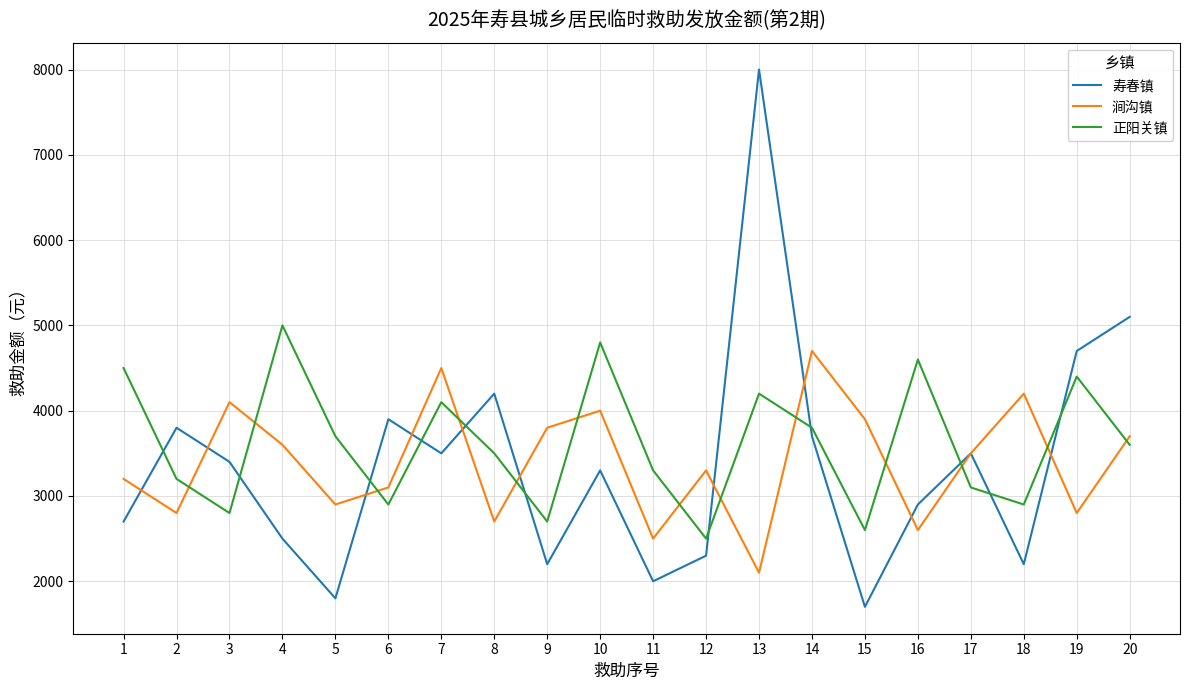

Which series changed the most between 1 and 6?

正阳关镇